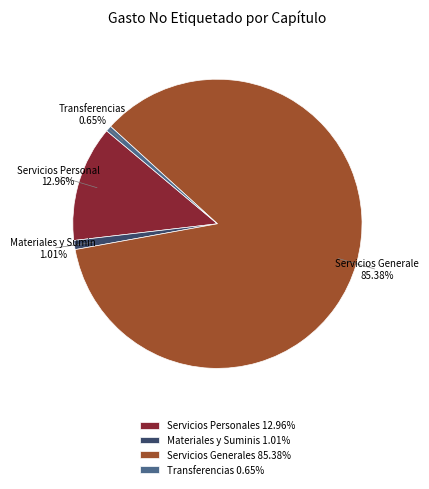

Combined, do Materiales y Suminis 1.01% and Servicios Personales 12.96% account for over 50%?

No